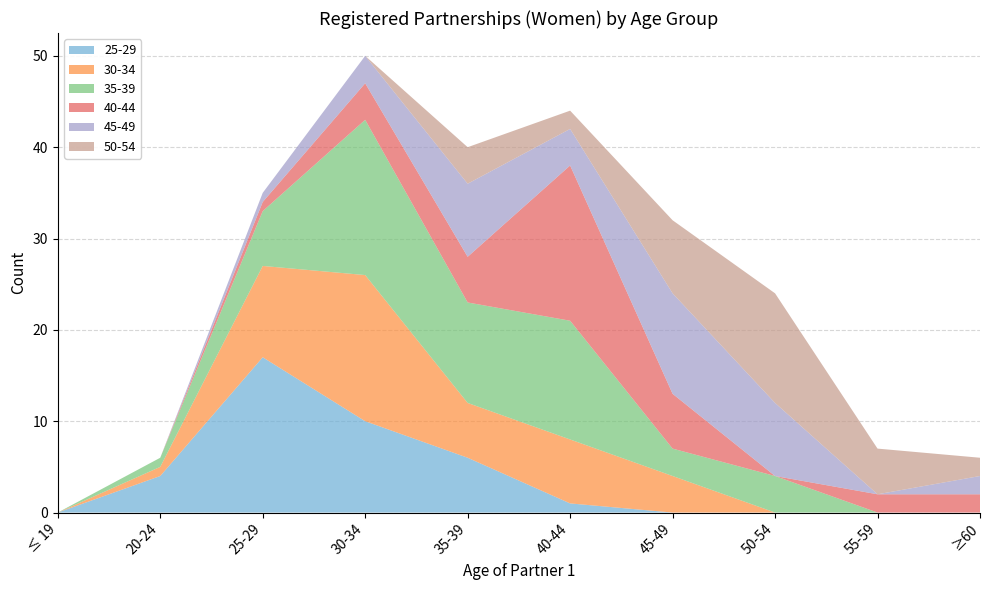

Reading right to left, extract all data points from this chart.

25-29: ≥60=0	55-59=0	50-54=0	45-49=0	40-44=1	35-39=6	30-34=10	25-29=17	20-24=4	≤ 19=0
30-34: ≥60=0	55-59=0	50-54=0	45-49=4	40-44=7	35-39=6	30-34=16	25-29=10	20-24=1	≤ 19=0
35-39: ≥60=0	55-59=0	50-54=4	45-49=3	40-44=13	35-39=11	30-34=17	25-29=6	20-24=1	≤ 19=0
40-44: ≥60=2	55-59=2	50-54=0	45-49=6	40-44=17	35-39=5	30-34=4	25-29=1	20-24=0	≤ 19=0
45-49: ≥60=2	55-59=0	50-54=8	45-49=11	40-44=4	35-39=8	30-34=3	25-29=1	20-24=0	≤ 19=0
50-54: ≥60=2	55-59=5	50-54=12	45-49=8	40-44=2	35-39=4	30-34=0	25-29=0	20-24=0	≤ 19=0